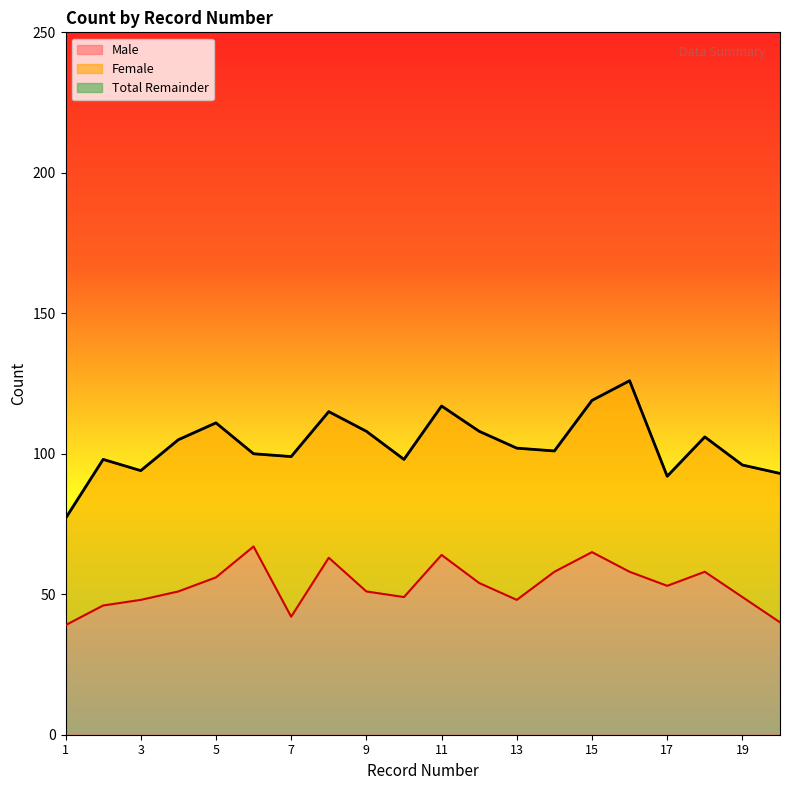

Reading left to right, what are all the values shown in this chart?

Male: 39	46	48	51	56	67	42	63	51	49	64	54	48	58	65	58	53	58	49	40
Total: 77	98	94	105	111	100	99	115	108	98	117	108	102	101	119	126	92	106	96	93